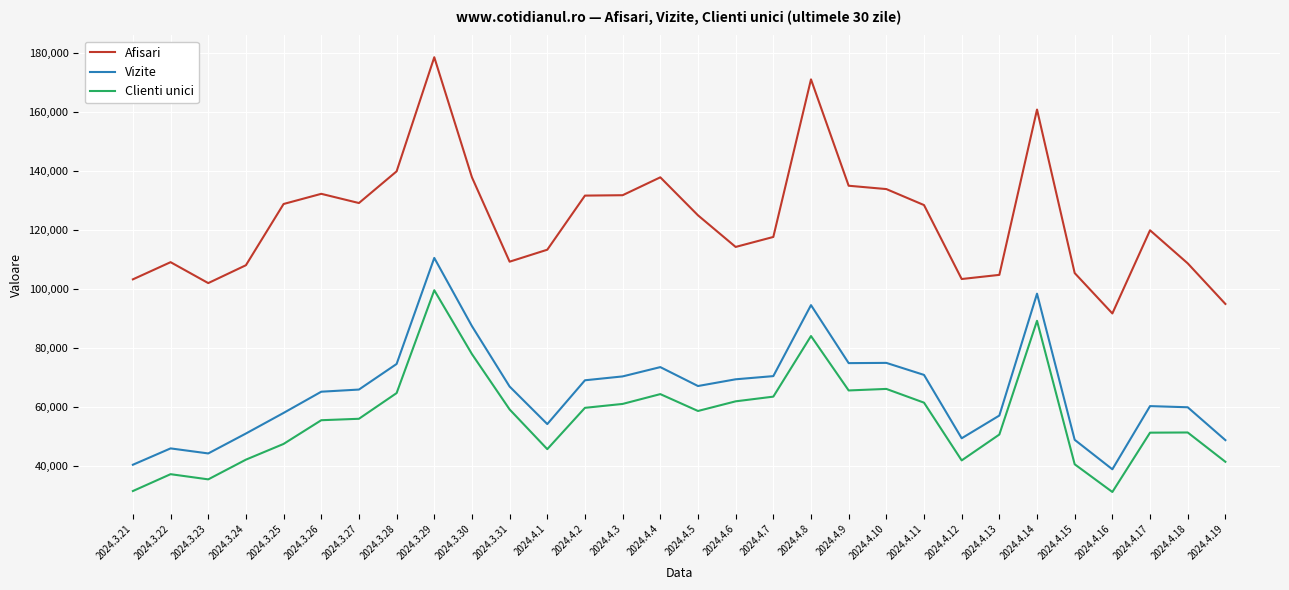

What is the lowest value of the Afisari series?

91675